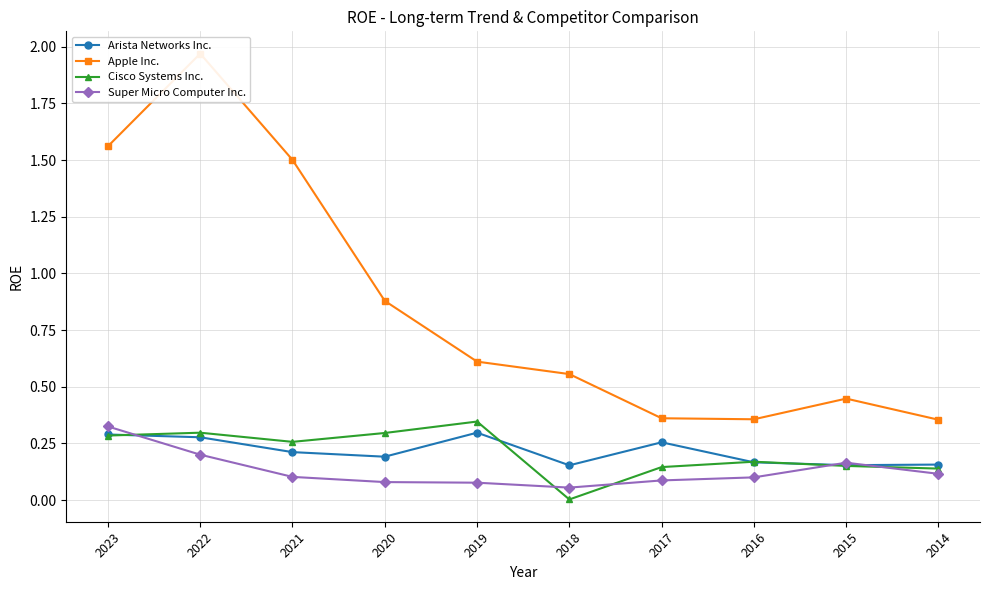

Read the Arista Networks Inc. value at 2016.

0.2